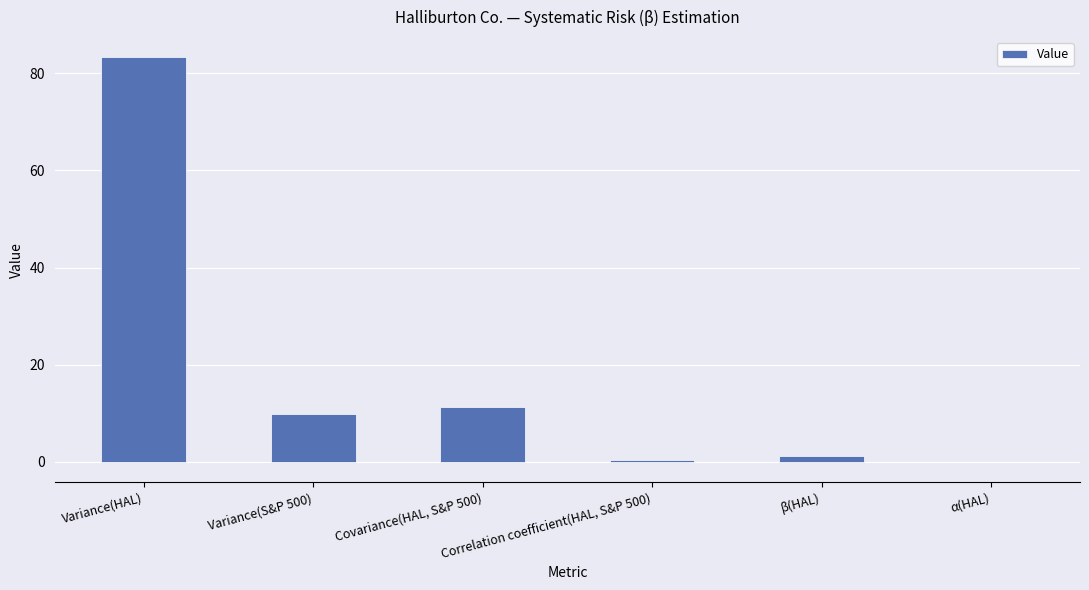

Between Correlation coefficient(HAL, S&P 500) and β(HAL), which is larger?

β(HAL)